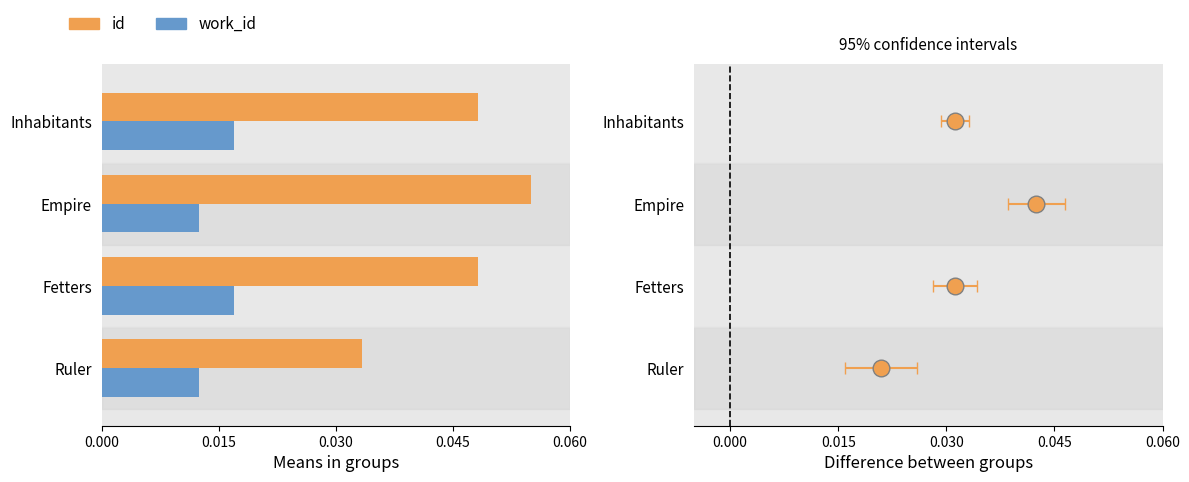

At Inhabitants, list the series in order from smallest to largest.

work_id, id